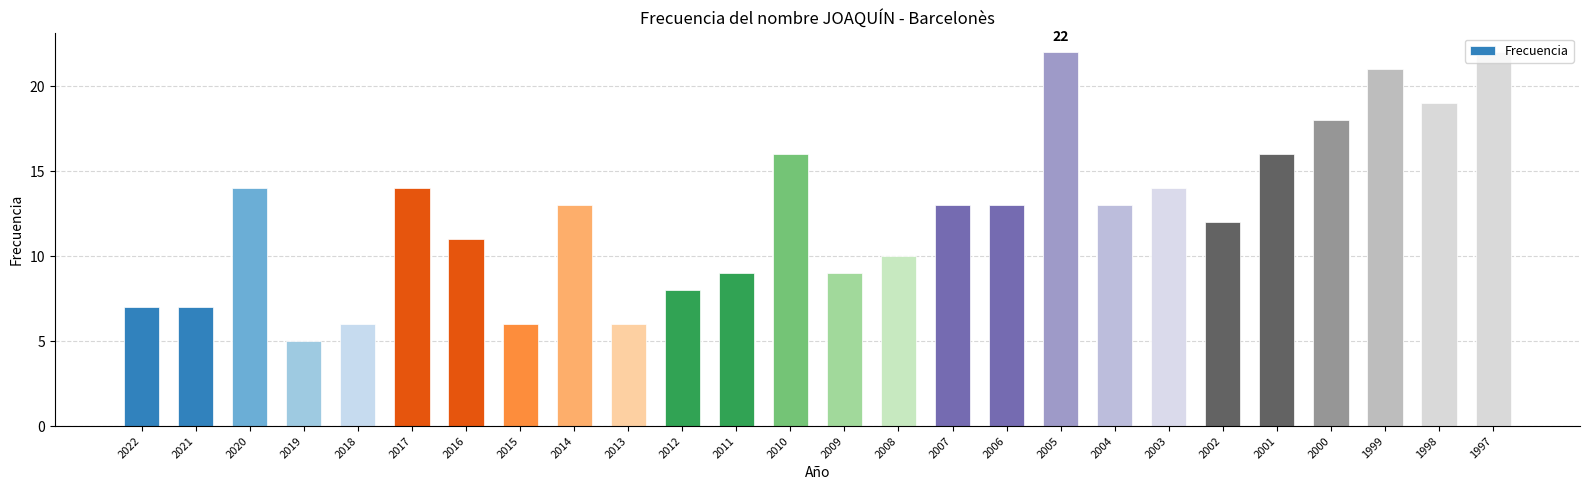

How many data points does each series have?

26